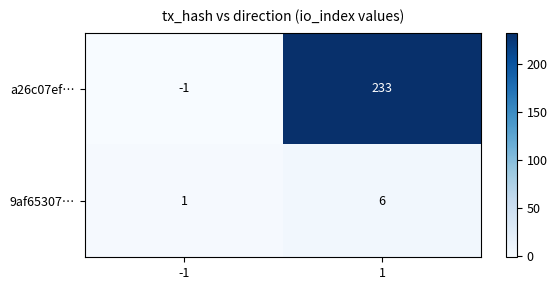

What is the total value across all series at 1?

239